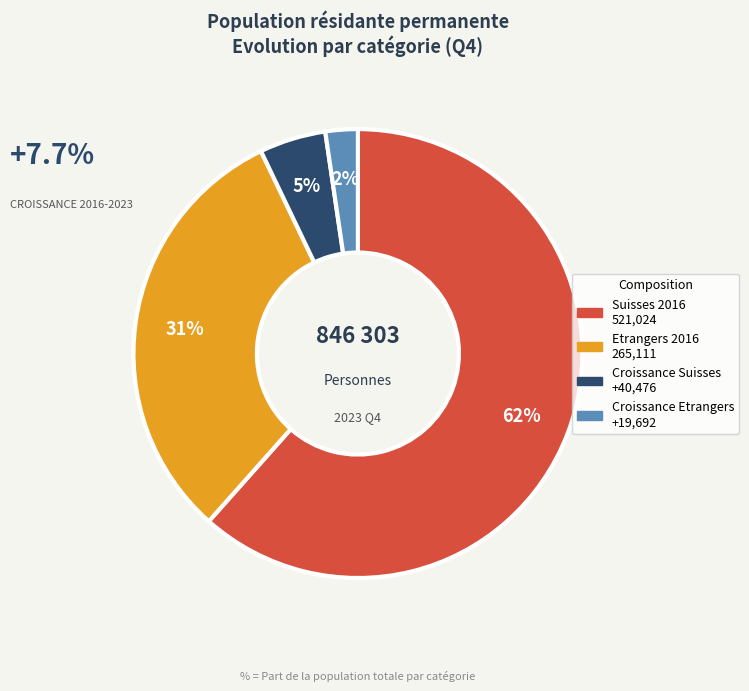

To the nearest percent, what is the average slice percentage?

25%